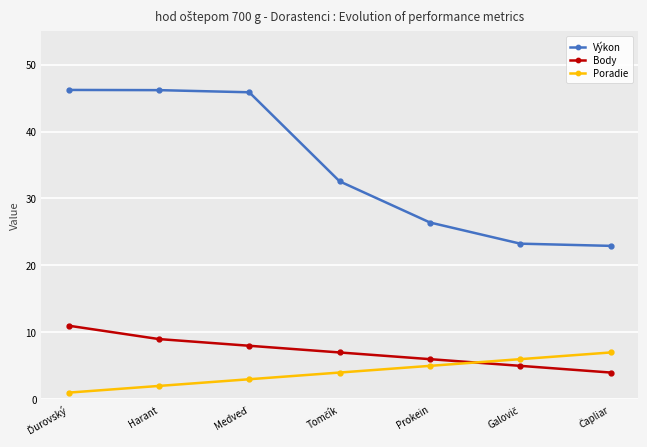

Read the Body value at Prokein.

6.0